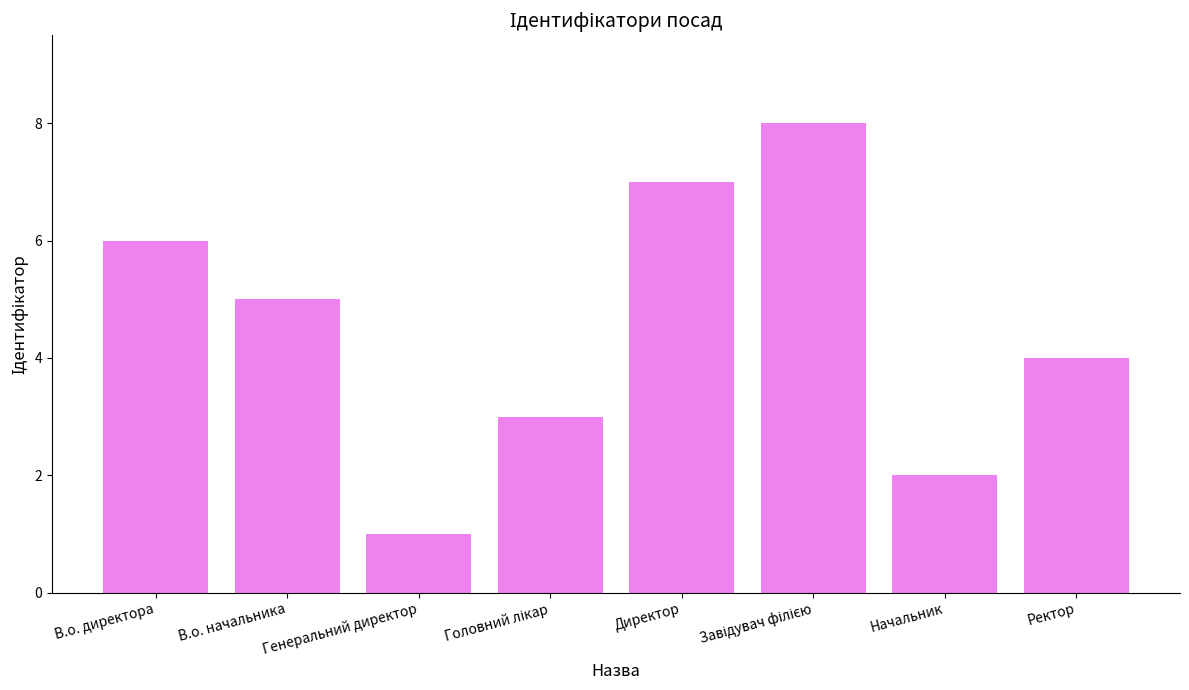

What is the change in value from Директор to Ректор?

-3